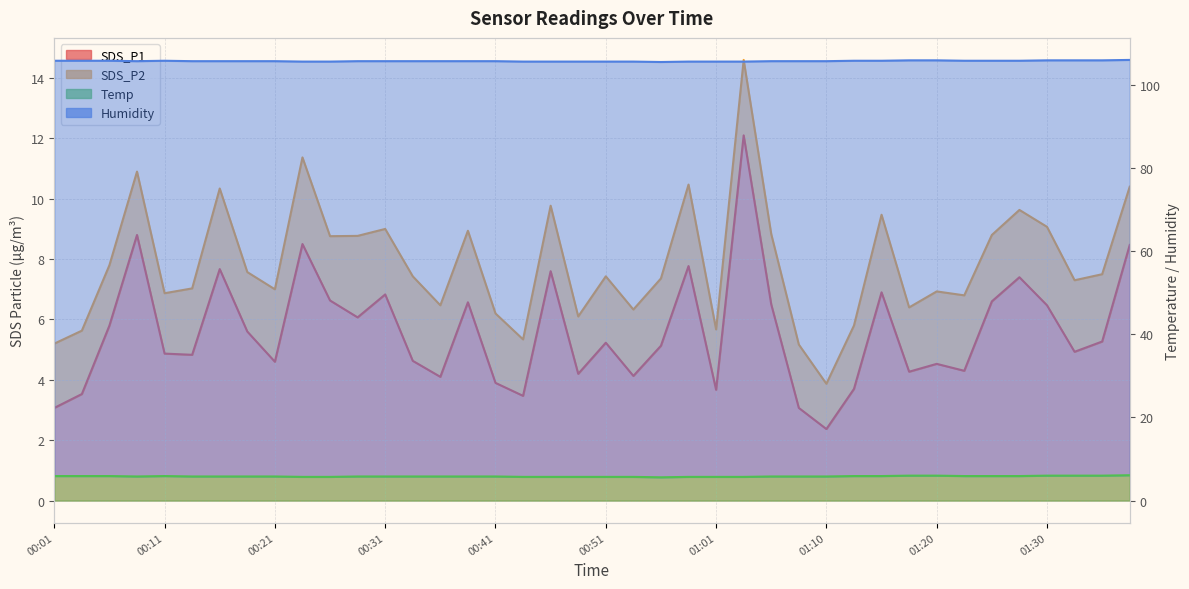

List the labels in order of SDS_P1 value, smallest first.

01:10, 00:01, 01:08, 00:43, 00:03, 01:01, 01:13, 00:41, 00:36, 00:53, 00:48, 01:18, 01:23, 01:20, 00:21, 00:33, 00:13, 00:11, 01:33, 00:56, 00:51, 01:35, 00:18, 00:06, 00:28, 01:30, 01:06, 00:38, 01:25, 00:26, 00:31, 01:15, 01:28, 00:46, 00:16, 00:58, 01:38, 00:23, 00:08, 01:03